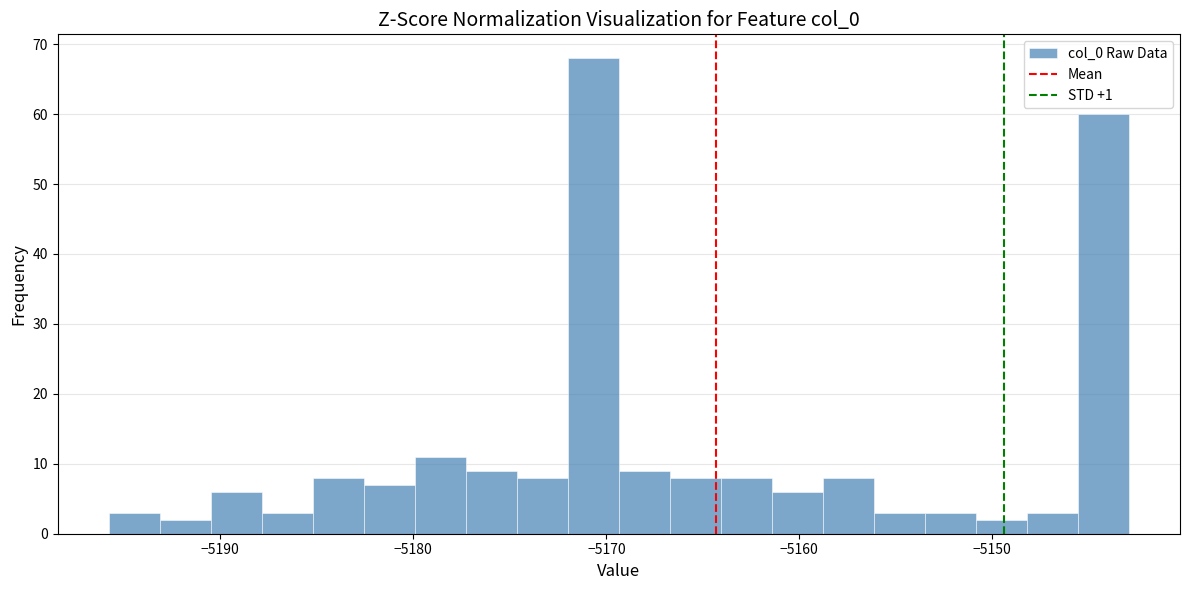

Read against the x-axis, roughly where is the centre of the tallest bar?

-5171